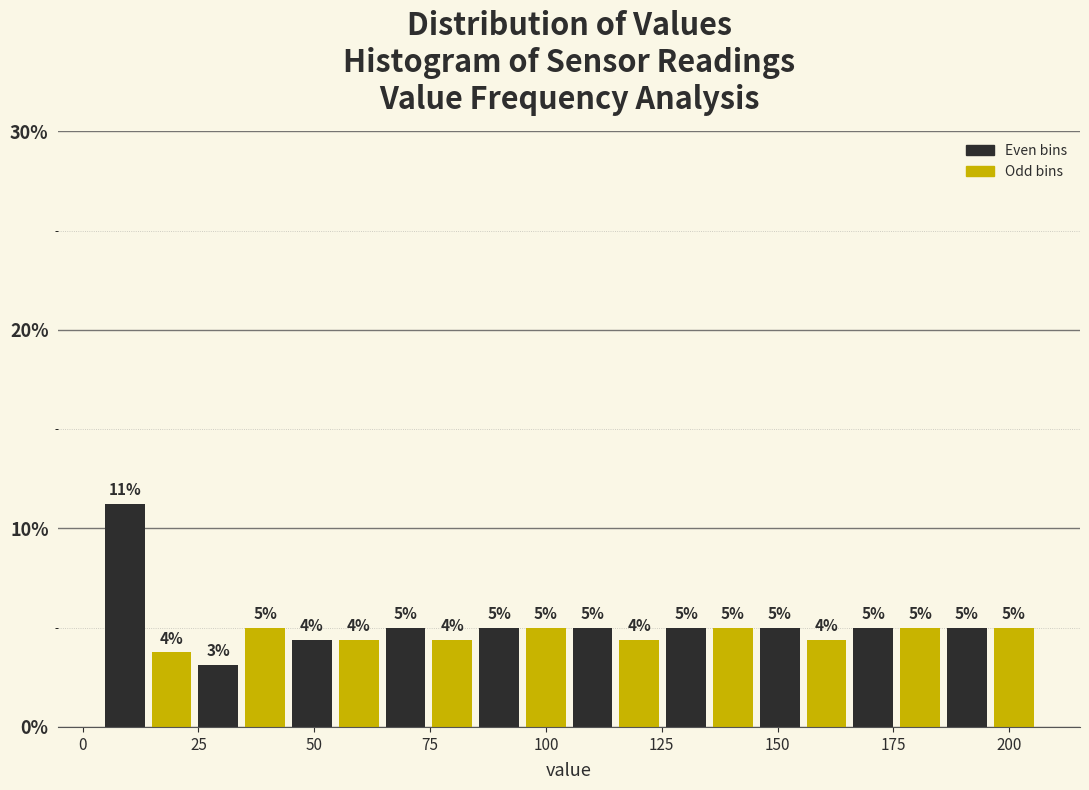

Read against the x-axis, roughly where is the centre of the tallest bar?

10